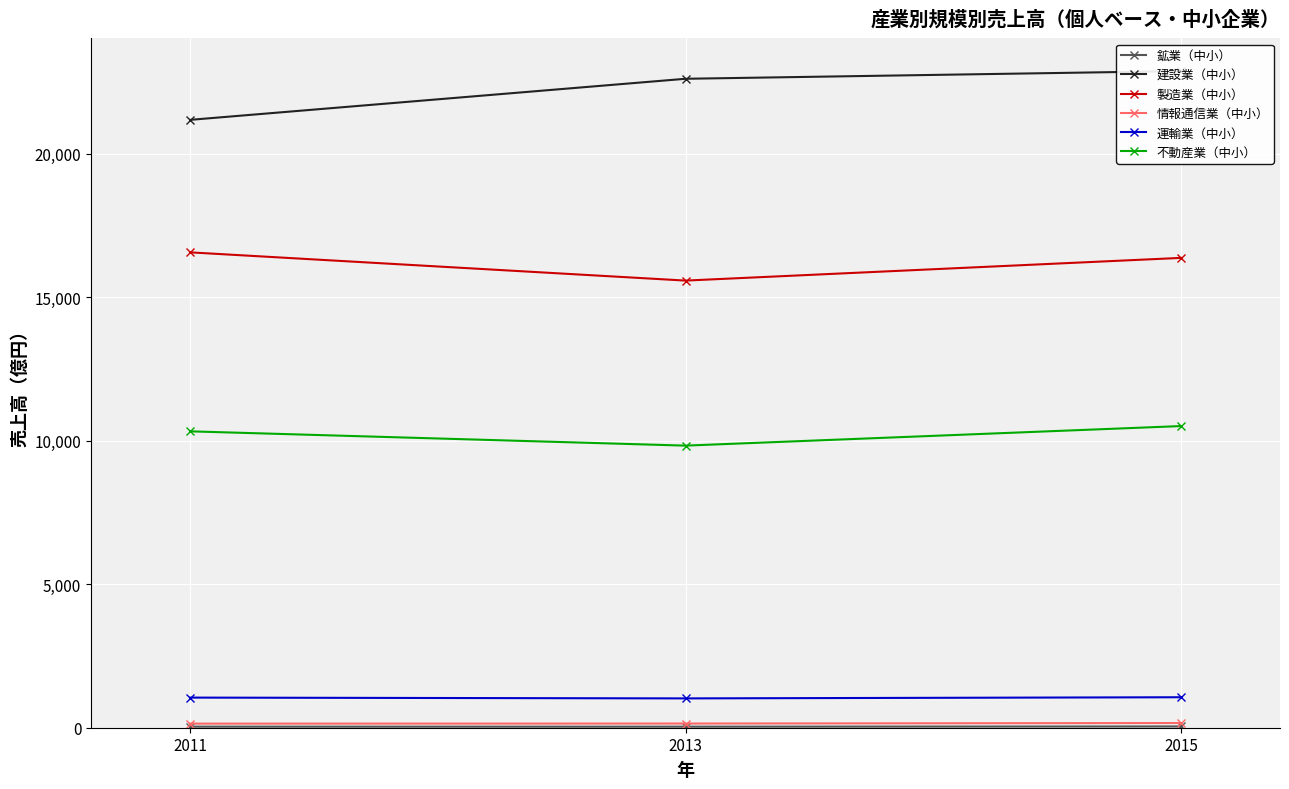

Where does the 建設業（中小） series first go above 22618?

2015